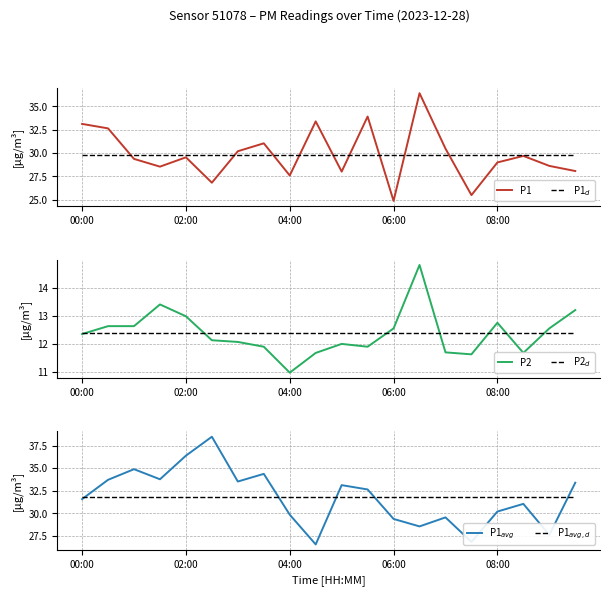

True or false: P2$_d$ has more than 0 points higher than both neighbors.

False